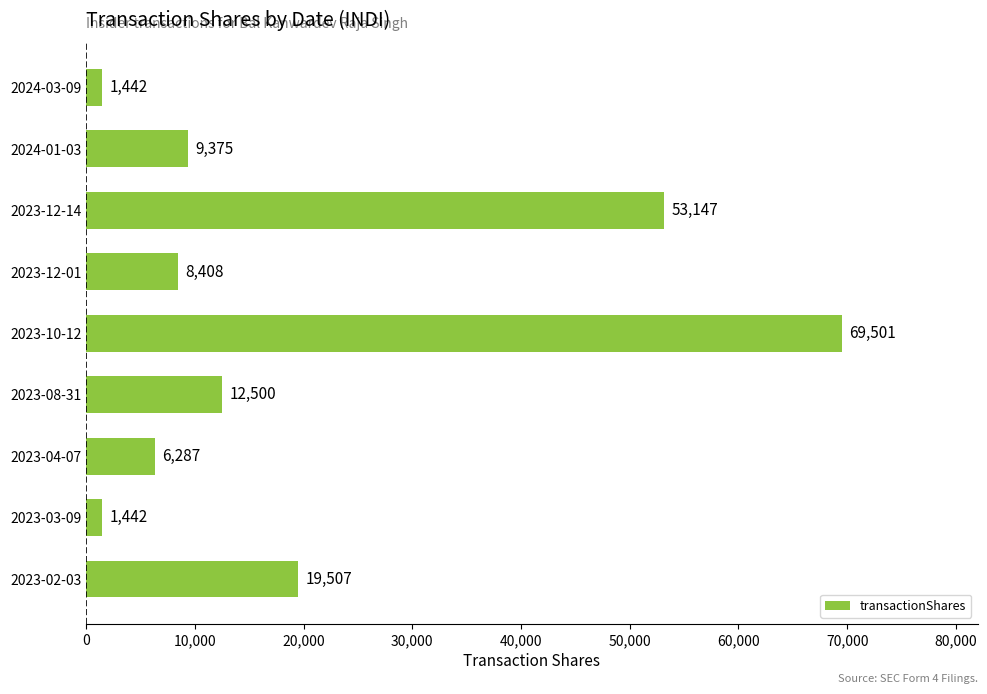

What is the sum of all values?

181609